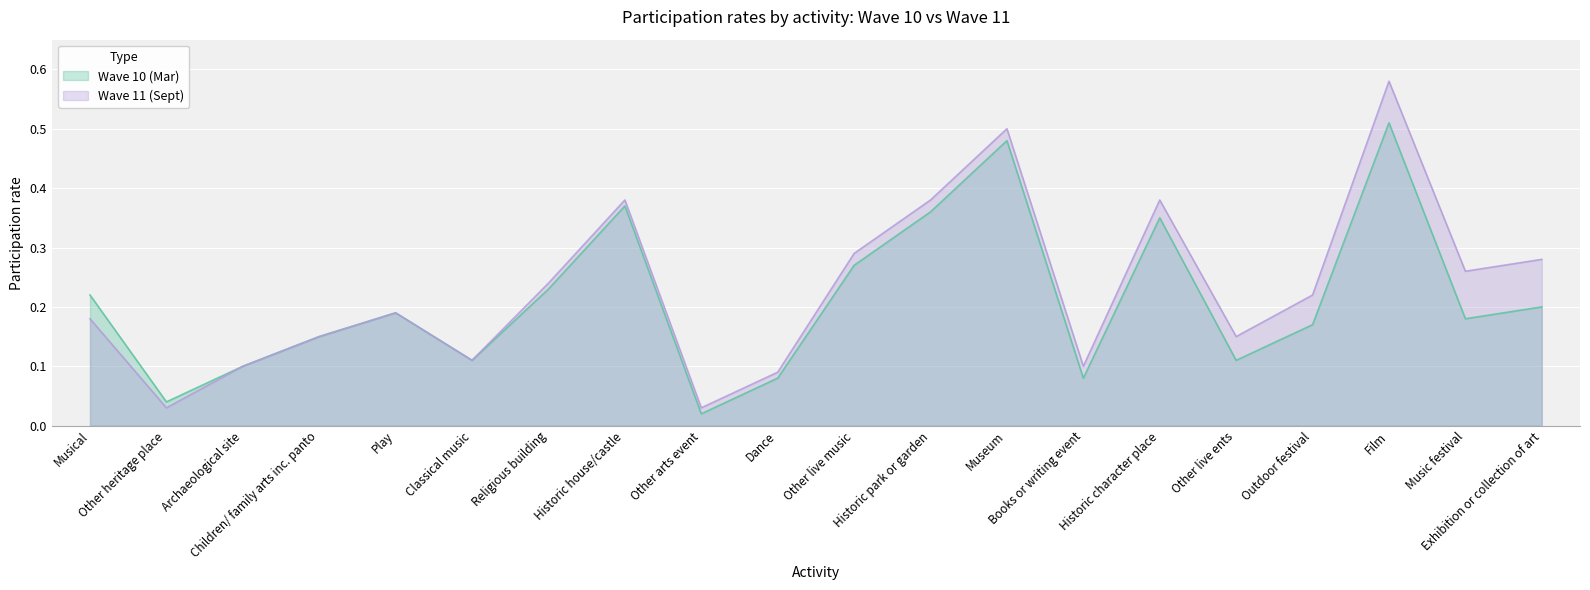

What is the label of the 9th point from the right?

Historic park or garden